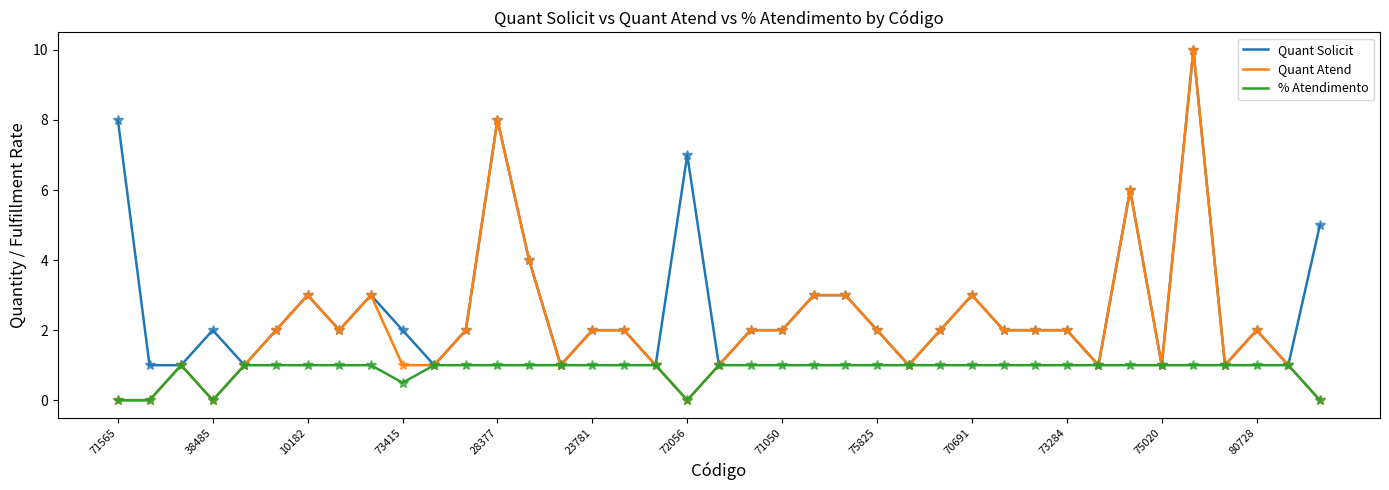

What is the maximum value shown in the chart?

10.0